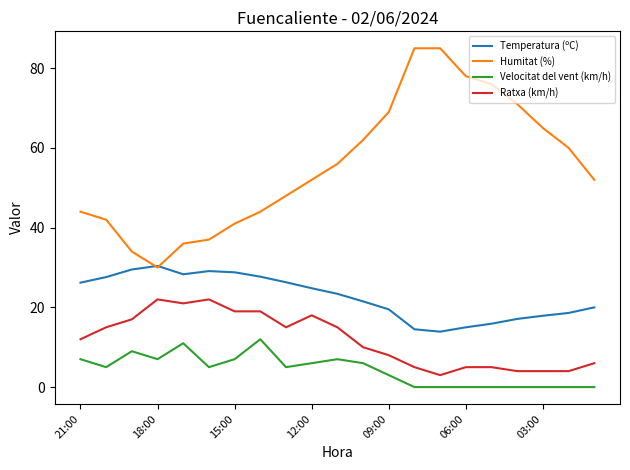

Does the chart display data point markers on the line(s)?

No